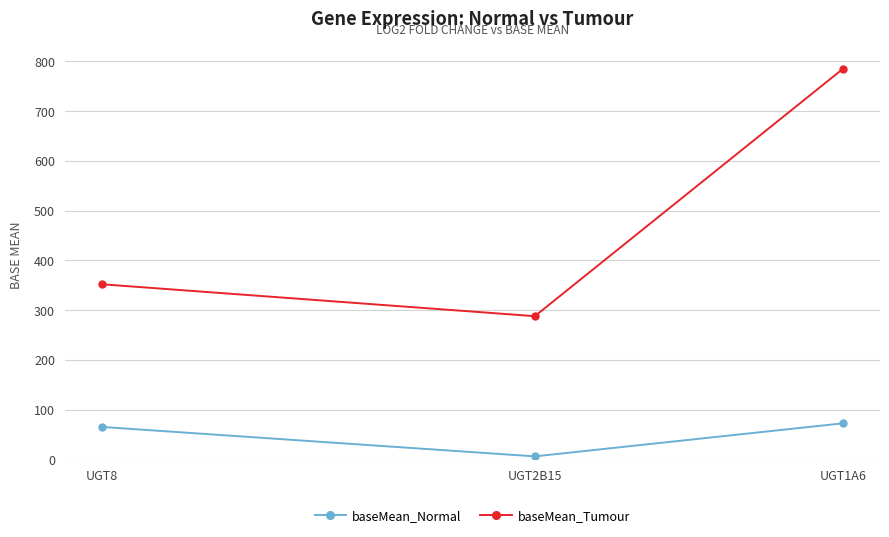

Reading right to left, what are all the values shown in this chart?

baseMean_Normal: UGT1A6=72.6	UGT2B15=6.2	UGT8=65.3
baseMean_Tumour: UGT1A6=784.6	UGT2B15=287.8	UGT8=351.9